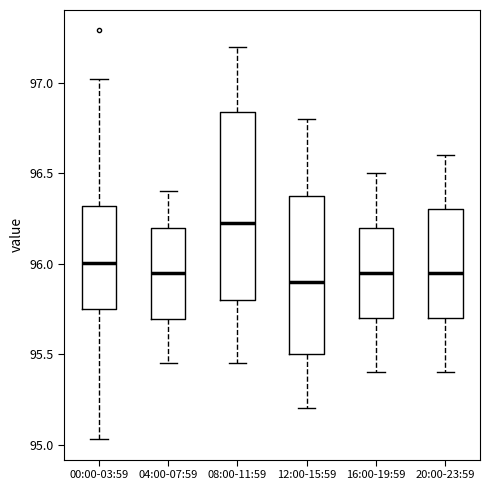

Where does the lower whisker of the box for 08:00-11:59 end on the y-axis? The values are not printed on the chart, so give them approximately, as read against the axis.

95.45